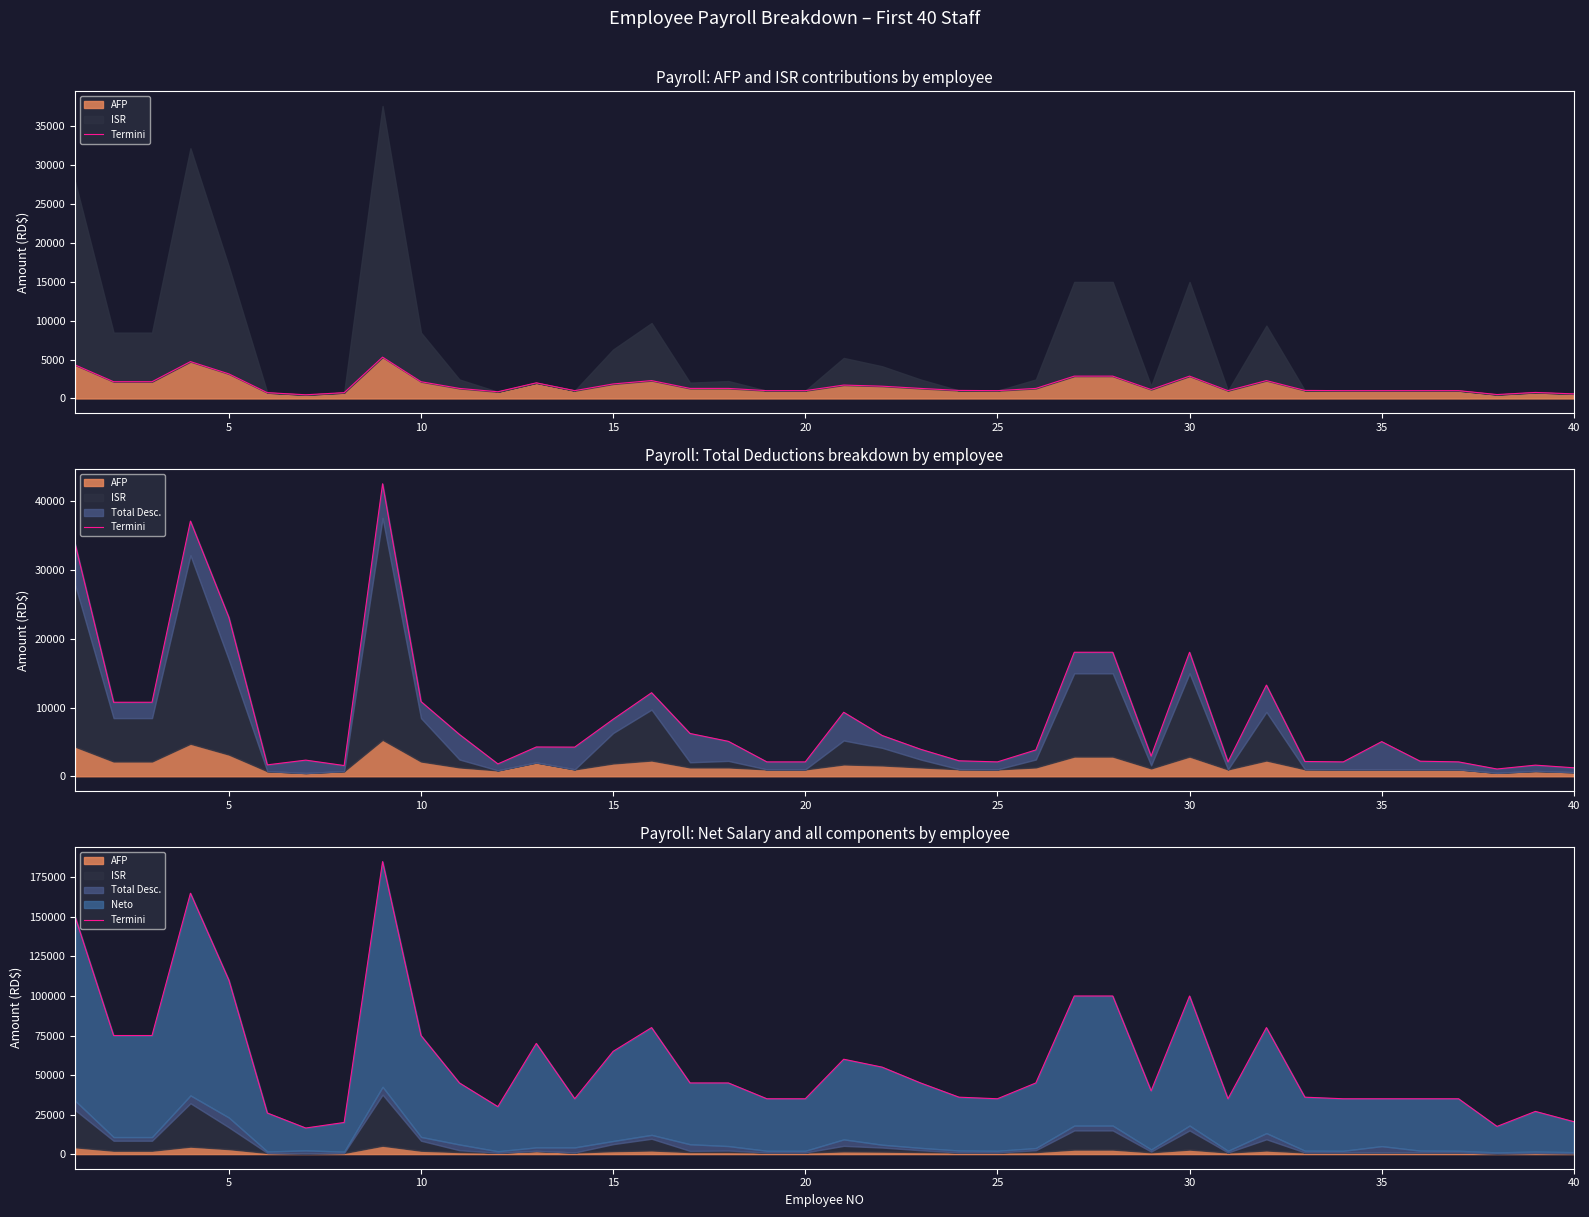

Count the number of values greater than 45000.

16